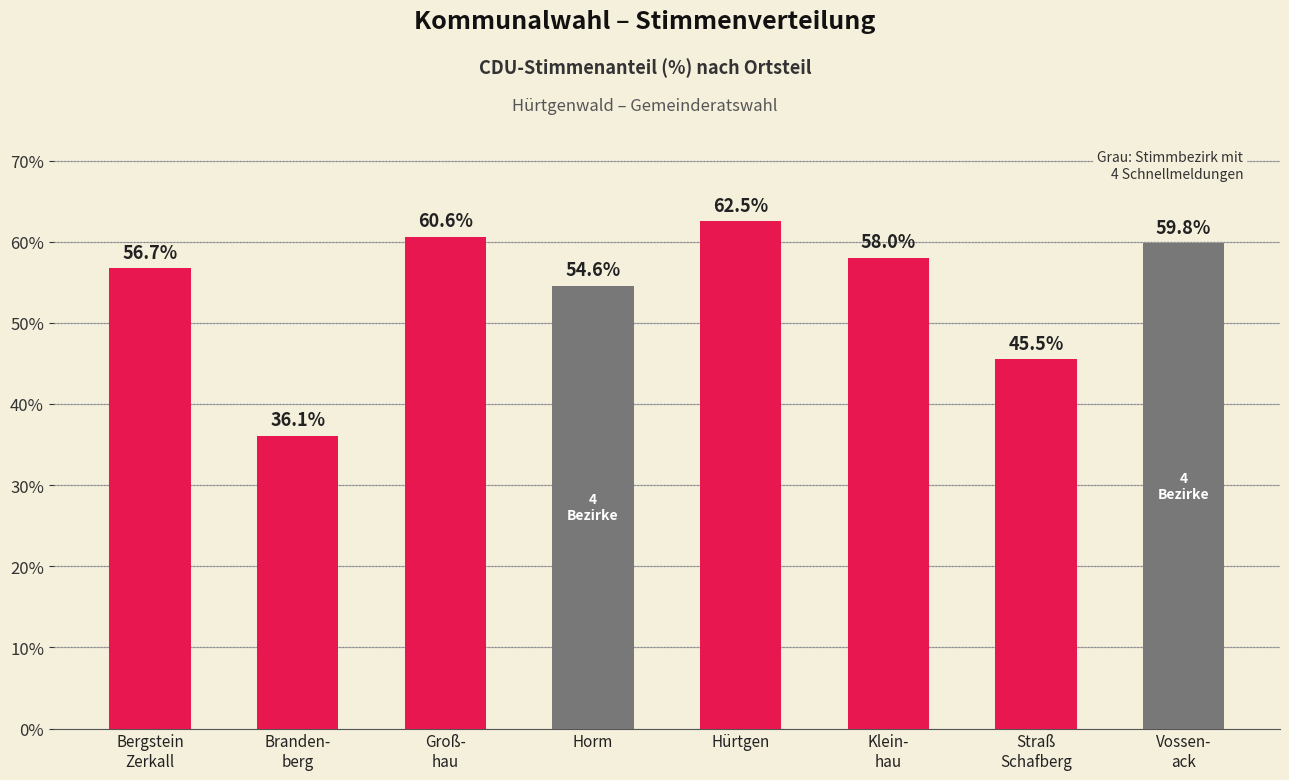

What is the difference between the maximum and minimum values?

26.4